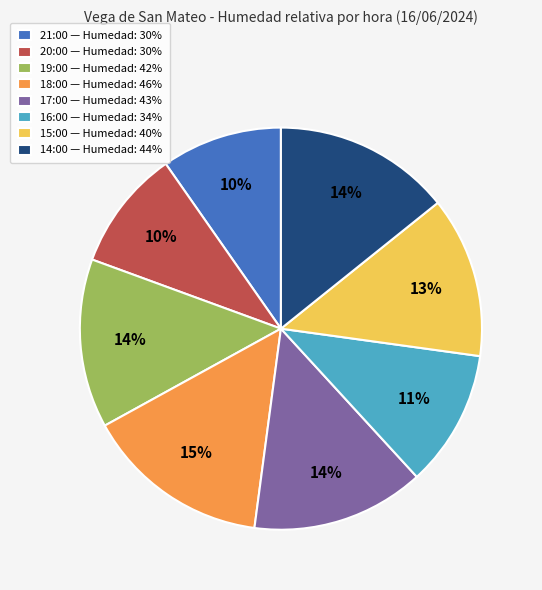

Approximately how many times larger is the value at 19:00 compared to 18:00?

0.9